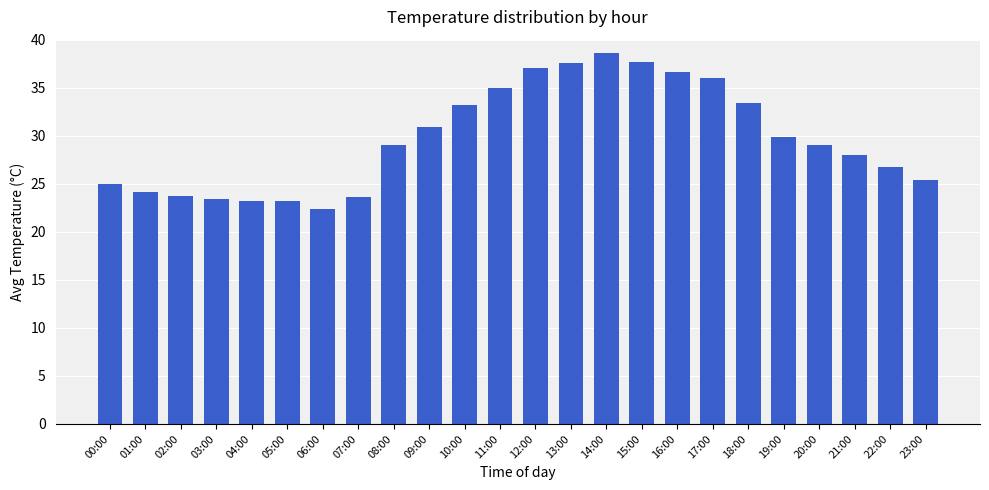

What is the label of the 11th bar from the right?

13:00